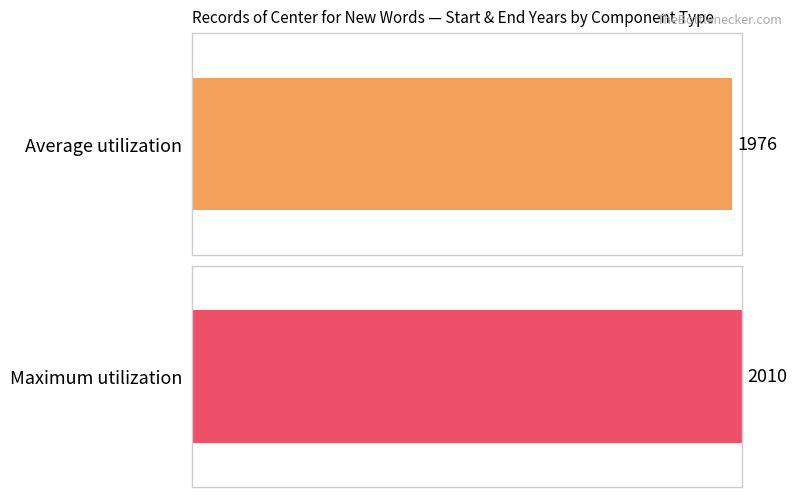

The Start Year series shows 714 at Subseries A. Administrative. True or false?

False